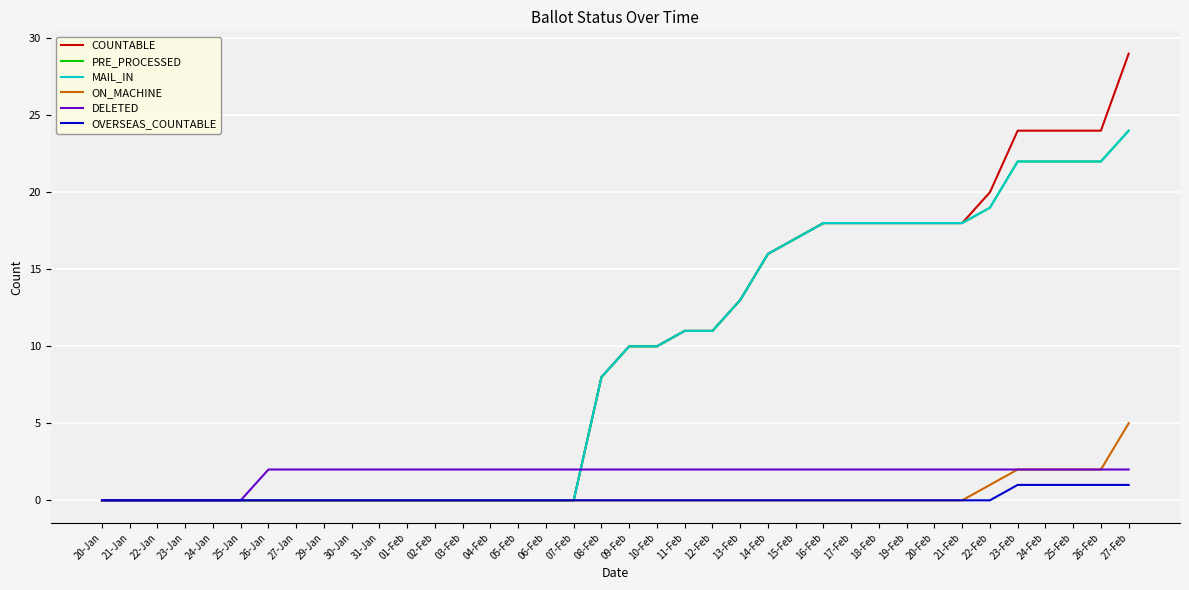

At which category is the sum across all series the highest?

27-Feb